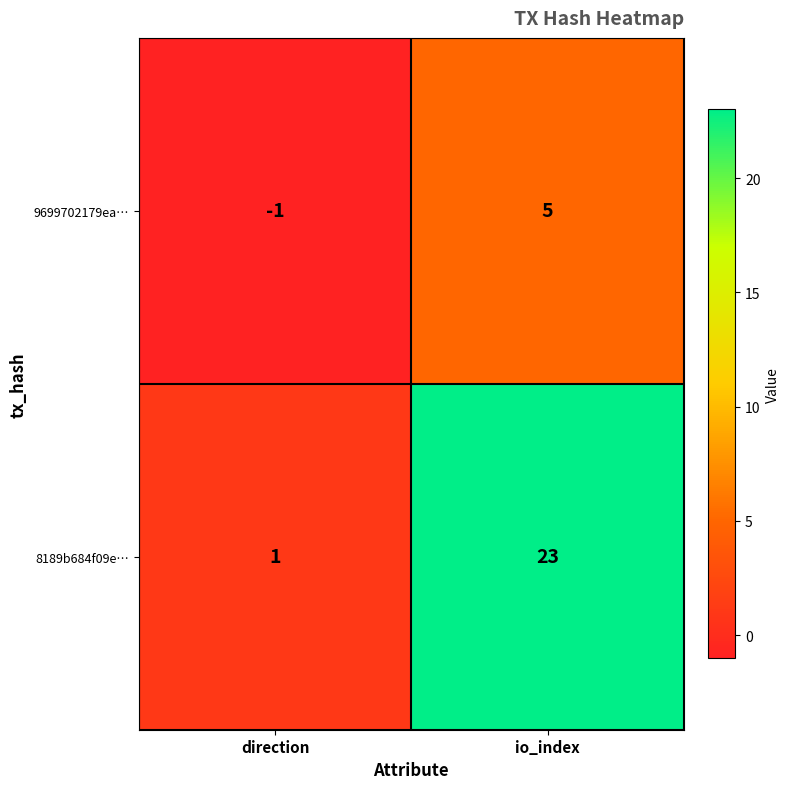

Is it true that 8189b684f09e… equals 2 at direction?

False